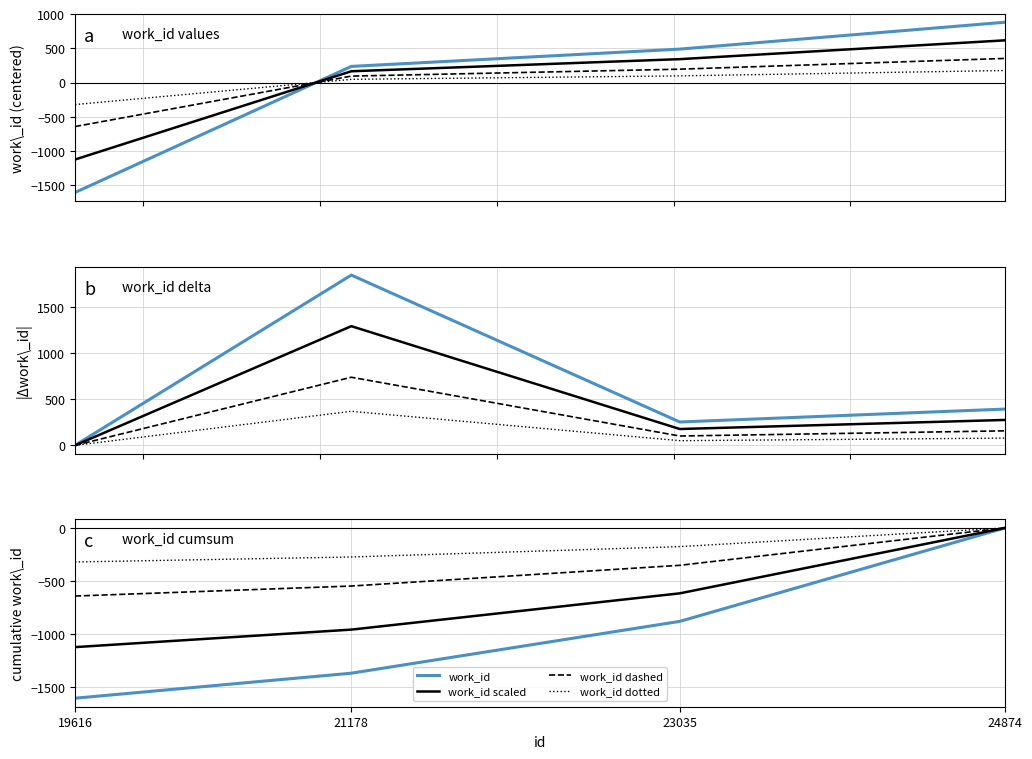

True or false: work_id dashed and work_id scaled intersect in this chart.

False